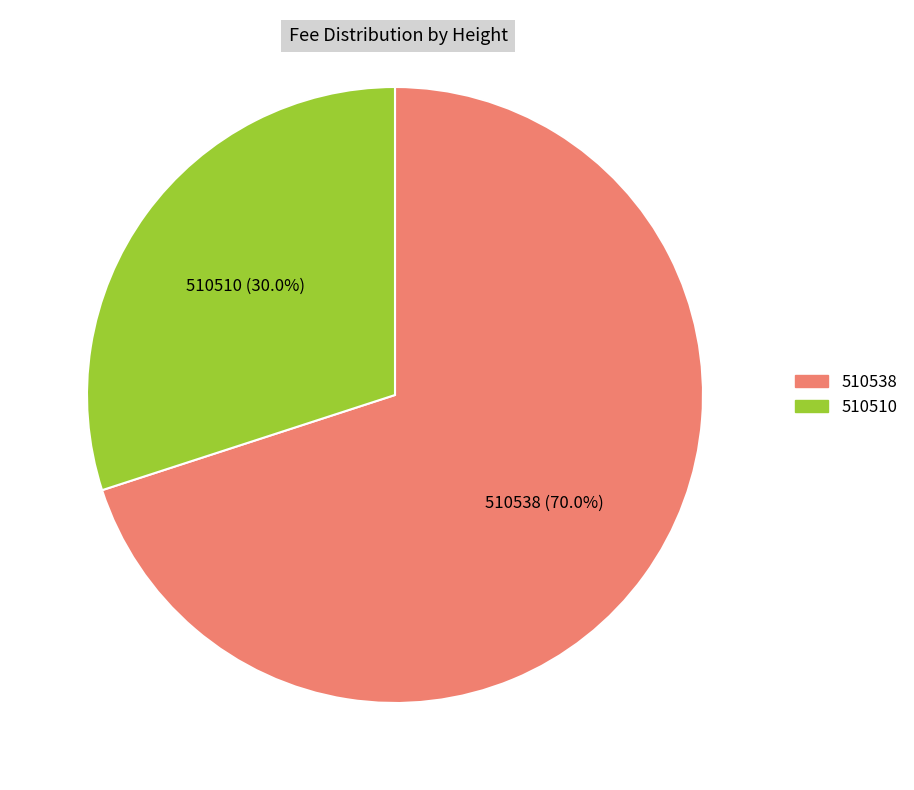

Rank the categories by value from lowest to highest.

510510, 510538